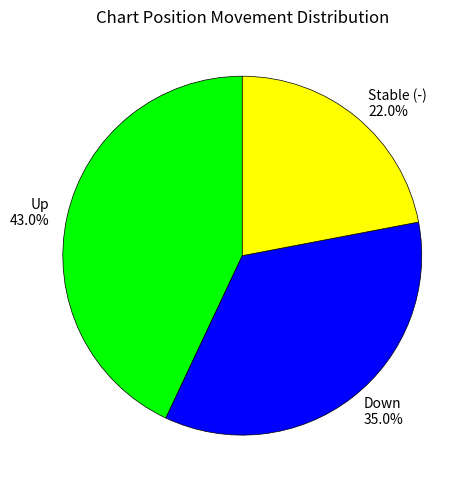

What is the ratio of the value at Stable (-) to the value at Up?

0.5